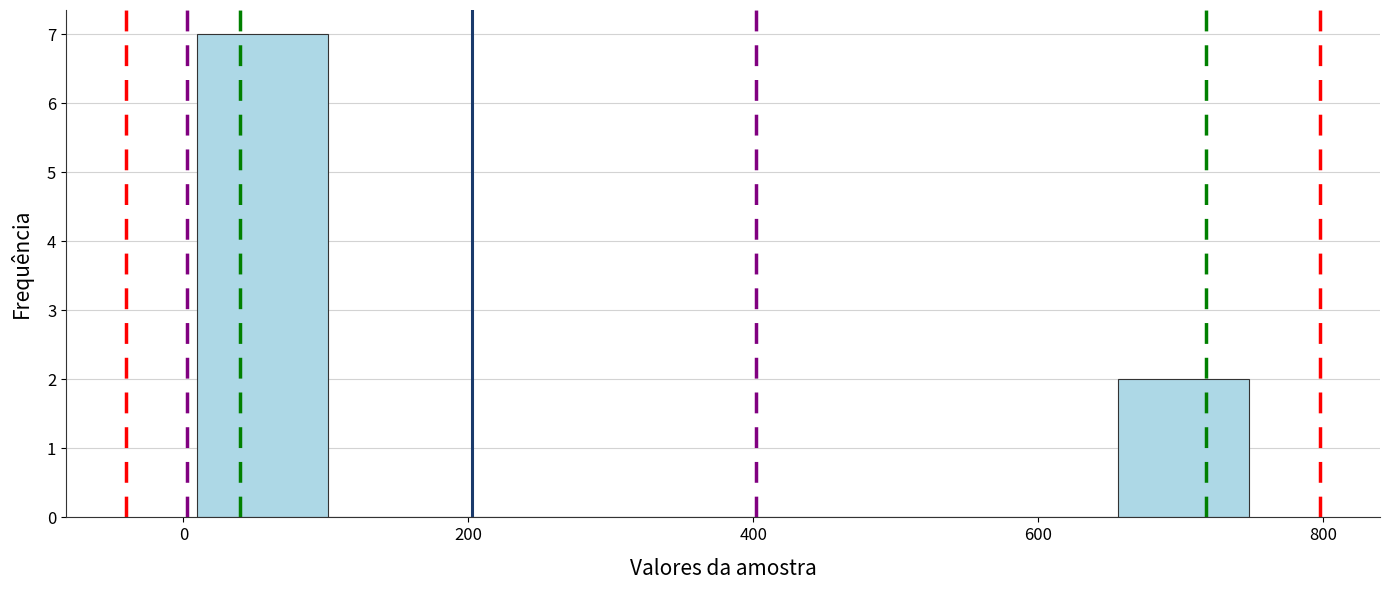

Reading left to right, transcribe this chart: for each bar, give the range it covers on the x-axis and its height. Neither the bar edges nor the heights are printed on the chart, so give them approximately, as read against the axes.

0 to 100: 7
100 to 200: 0
200 to 280: 0
280 to 380: 0
380 to 480: 0
480 to 560: 0
560 to 660: 0
660 to 740: 2